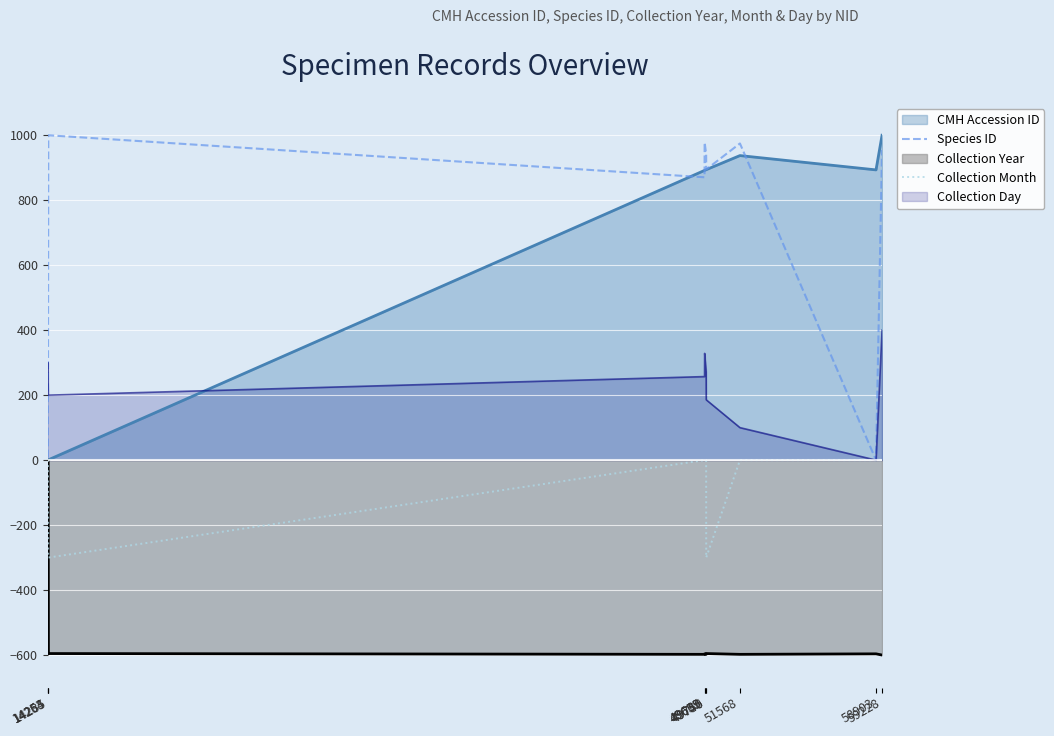

What is the average value of the Species ID series?

663.5